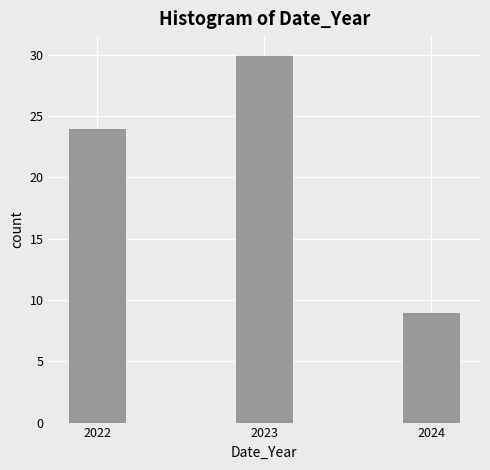

Reading right to left, list all the values displayed in this chart.

2024=9	2023=30	2022=24